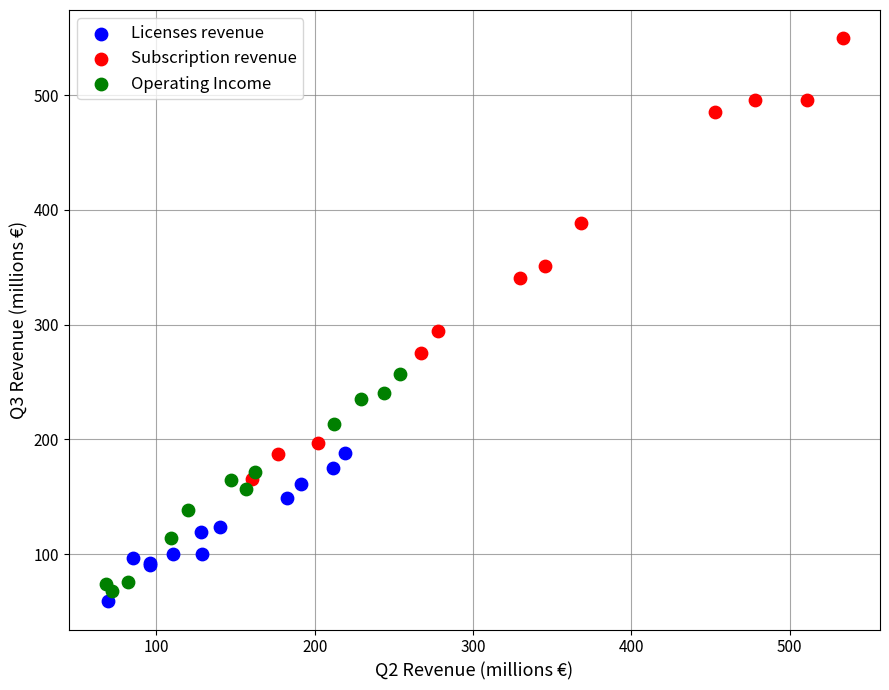

Which series contains the highest Y value?

Subscription revenue